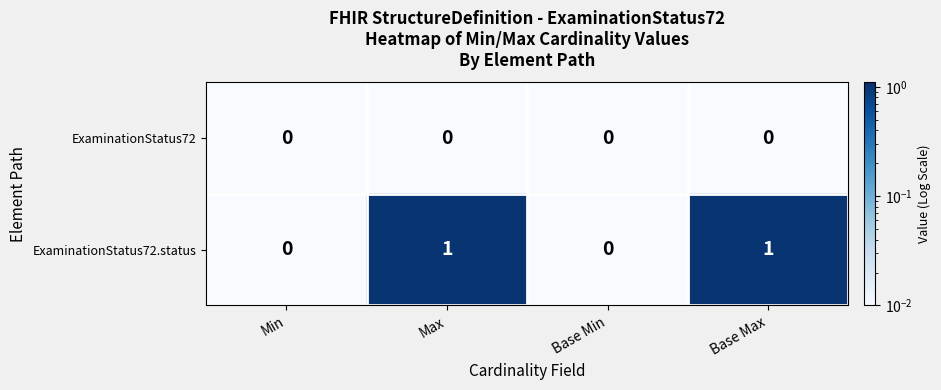

Is it true that ExaminationStatus72 equals 0 at Min?

True